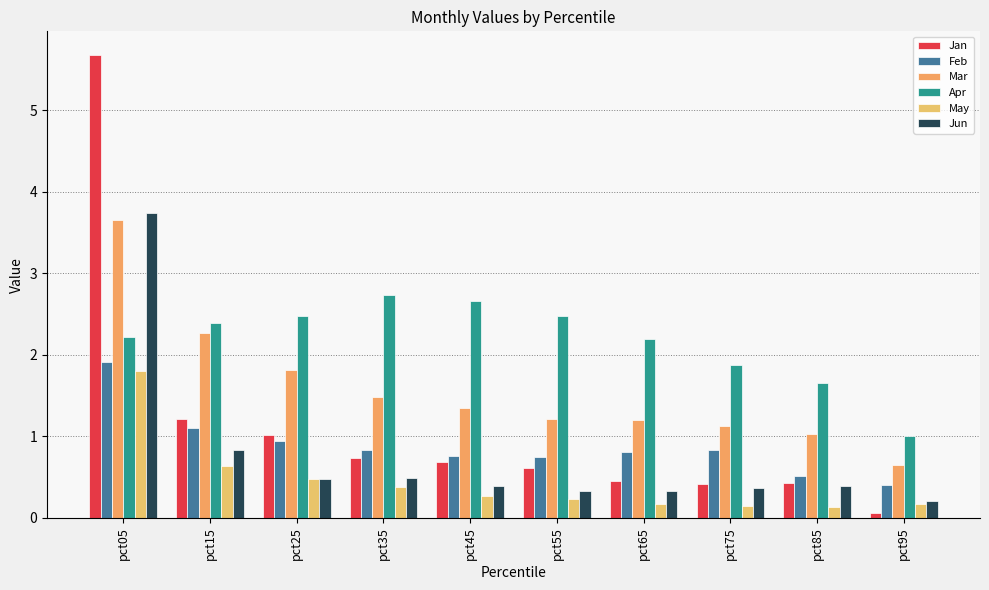

Is it true that May equals 0.2 at pct95?

True